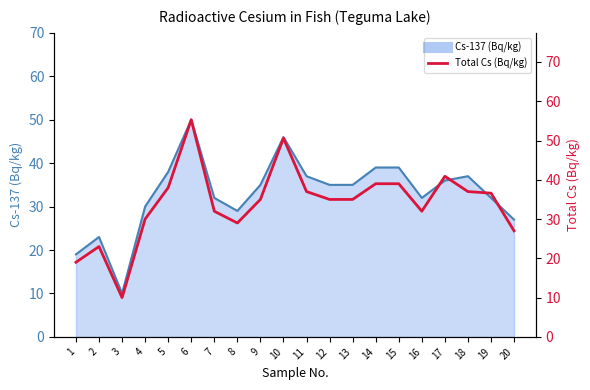

The chart shows a value of 30.0 at 4. True or false?

True